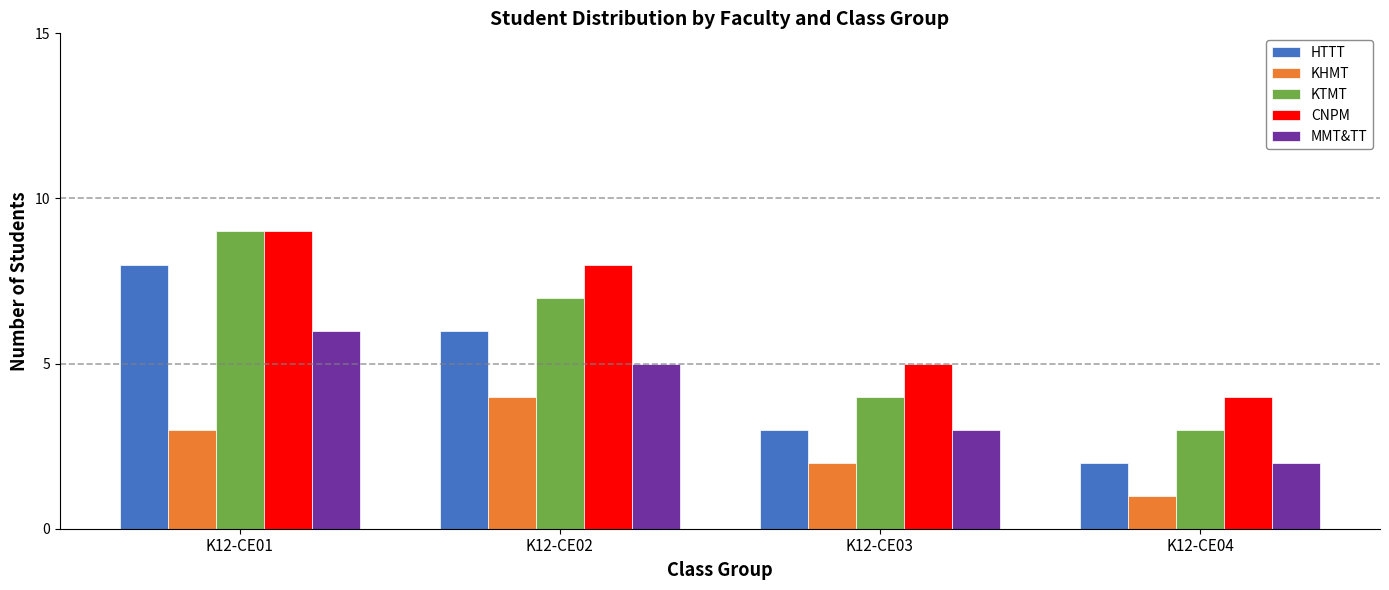

Reading left to right, what are all the values shown in this chart?

HTTT: K12-CE01=8	K12-CE02=6	K12-CE03=3	K12-CE04=2
KHMT: K12-CE01=3	K12-CE02=4	K12-CE03=2	K12-CE04=1
KTMT: K12-CE01=9	K12-CE02=7	K12-CE03=4	K12-CE04=3
CNPM: K12-CE01=9	K12-CE02=8	K12-CE03=5	K12-CE04=4
MMT&TT: K12-CE01=6	K12-CE02=5	K12-CE03=3	K12-CE04=2